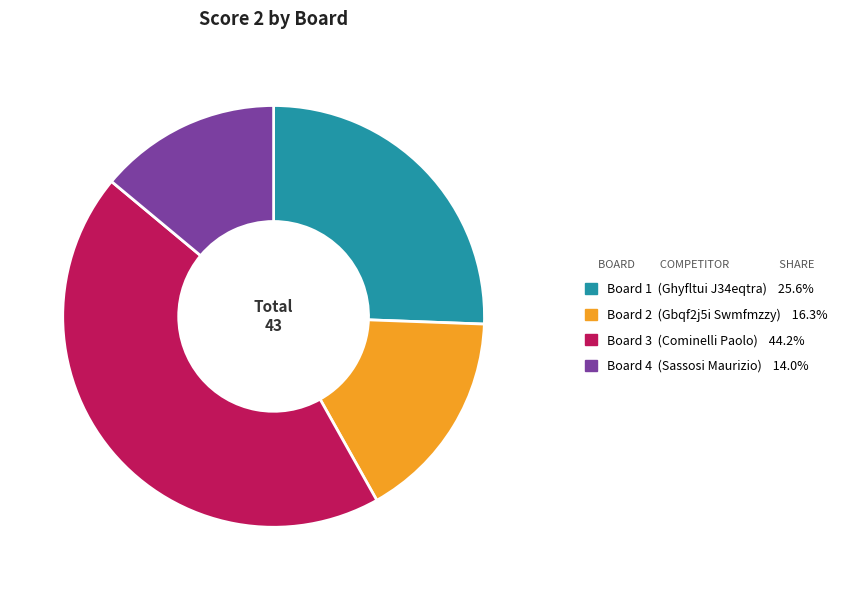

Is there any slice that represents more than half of the pie?

No